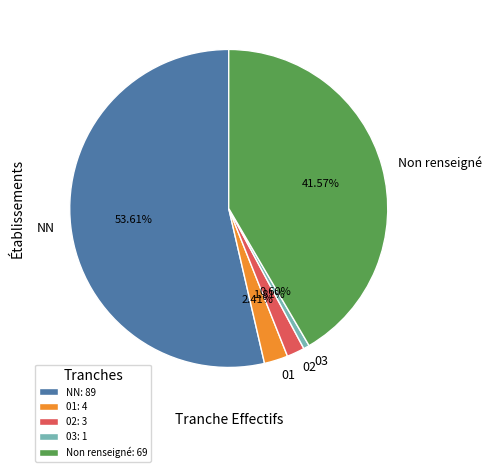

Is there a majority slice in this chart?

Yes